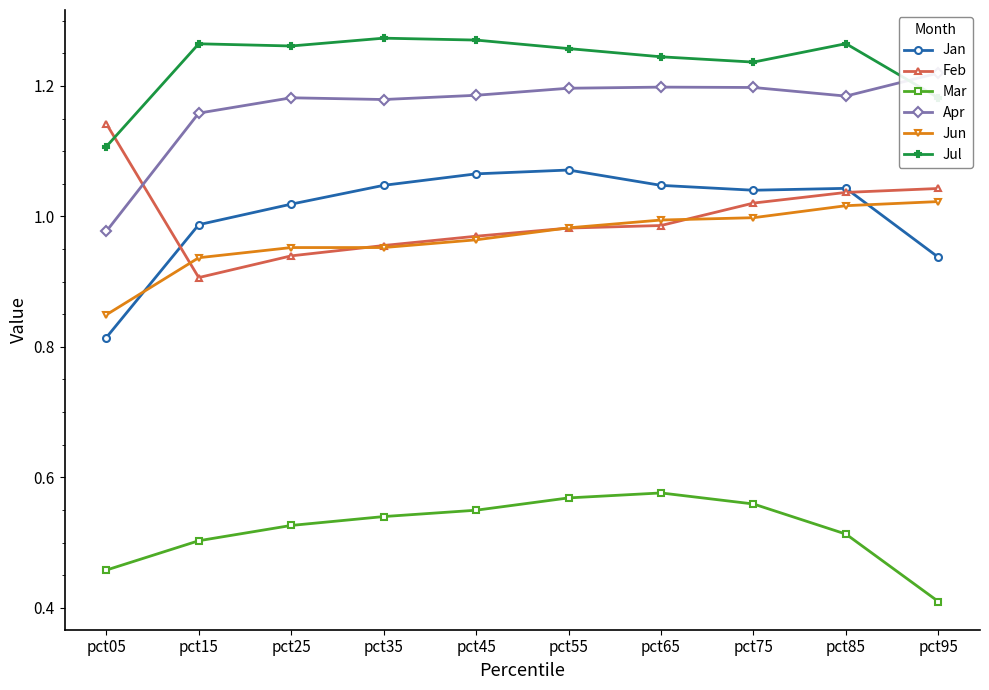

Which category has the lowest value in the Jul series?

pct05